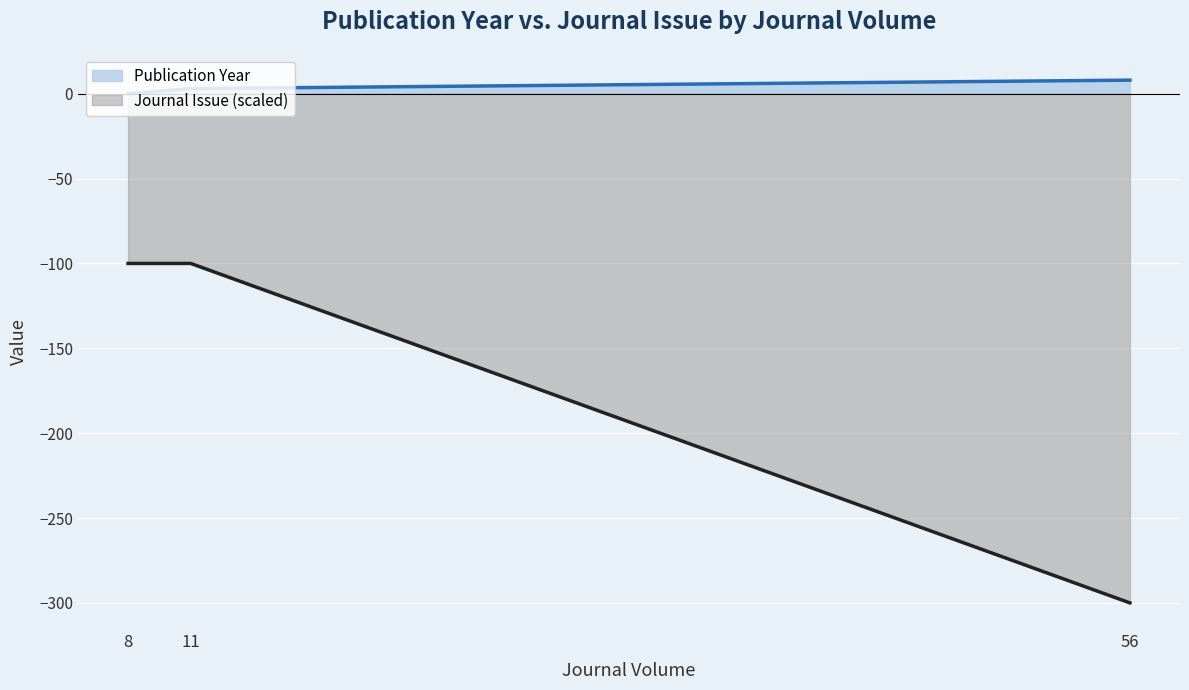

Which series has the largest total across all categories?

Publication Year